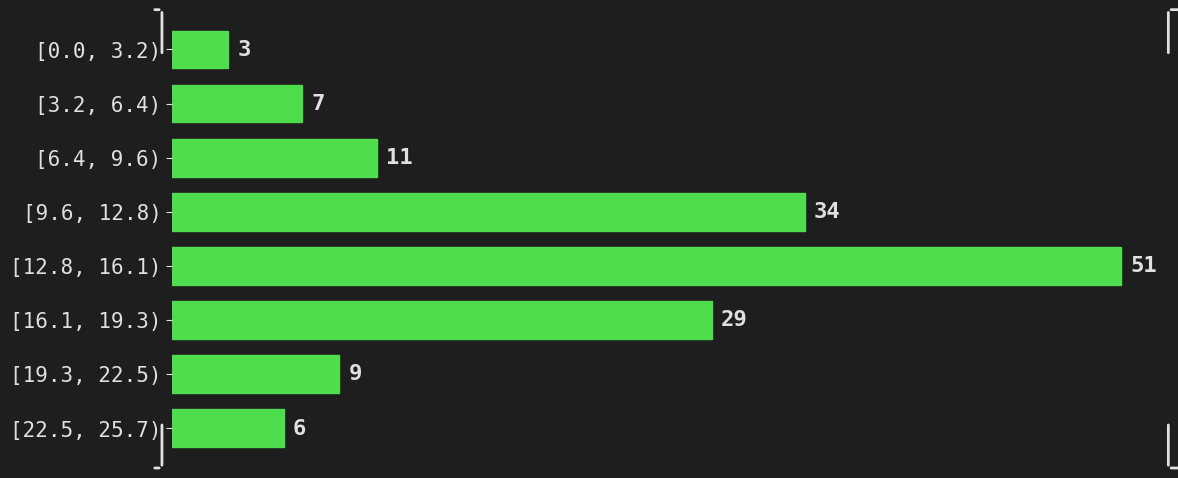

Reading top to bottom, transcribe all the data shown in this chart.

[0.0, 3.2)=3	[3.2, 6.4)=7	[6.4, 9.6)=11	[9.6, 12.8)=34	[12.8, 16.1)=51	[16.1, 19.3)=29	[19.3, 22.5)=9	[22.5, 25.7)=6